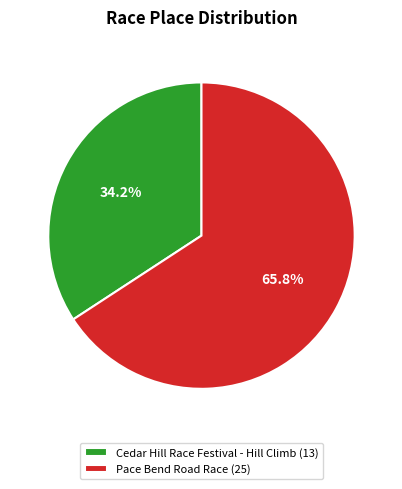

True or false: Pace Bend Road Race accounts for 77% of the total.

False